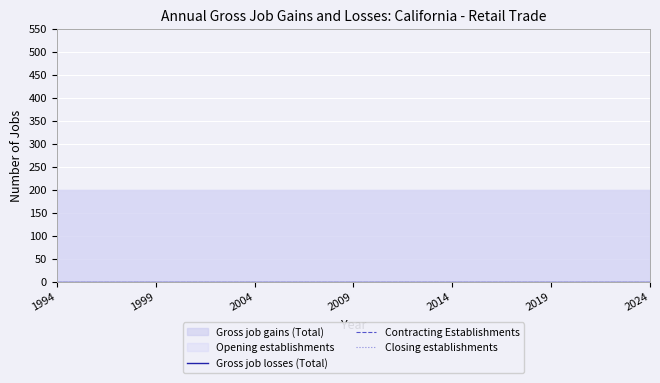

The value of Contracting Establishments at 2016 is 0. True or false?

True